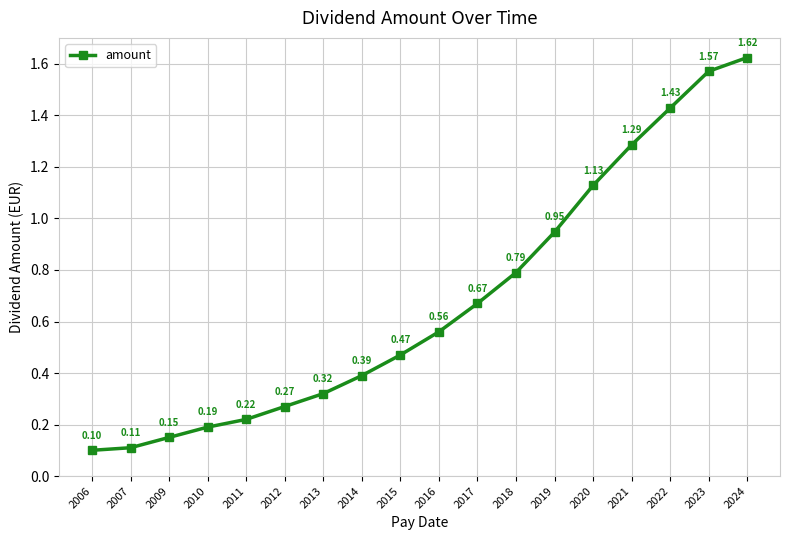

What is the sum of all values?

12.2